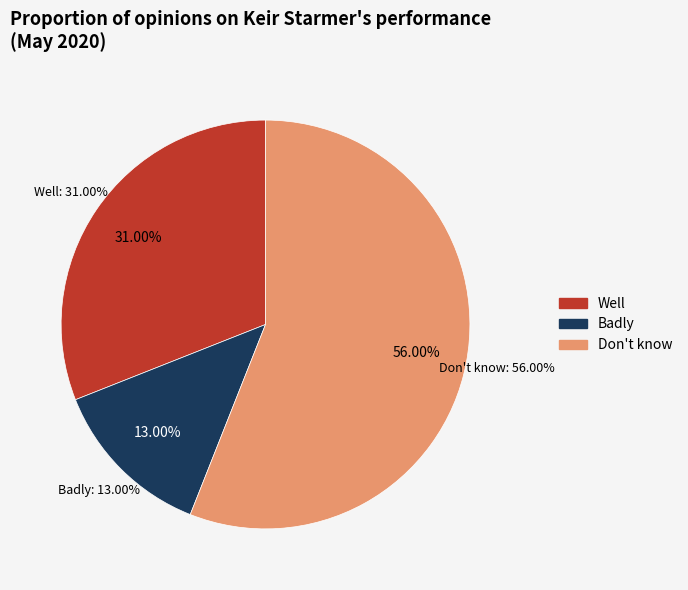

To the nearest percent, what is the average slice percentage?

33%